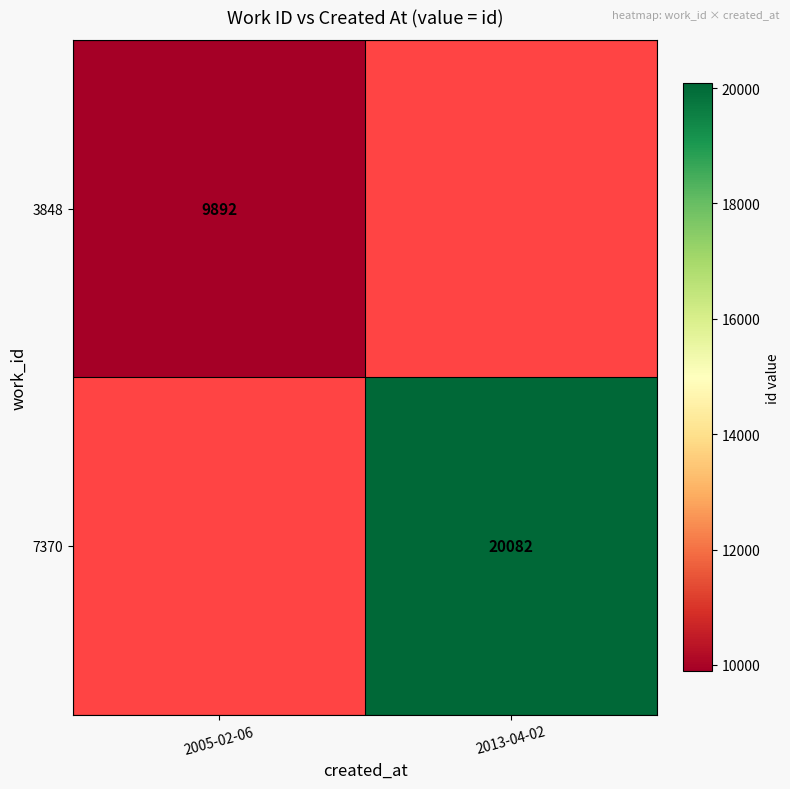

The value of 7370 at 2013-04-02 is 11911. True or false?

False